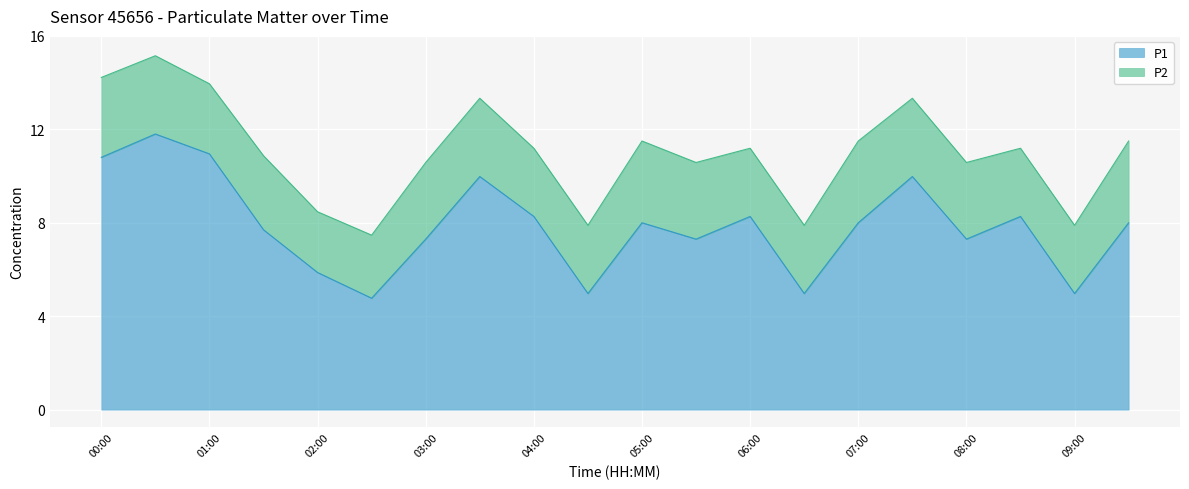

List the labels in order of value, largest first.

00:30, 01:00, 00:00, 03:30, 07:30, 04:00, 06:00, 08:30, 05:00, 07:00, 09:30, 01:30, 03:00, 05:30, 08:00, 02:00, 04:30, 06:30, 09:00, 02:30